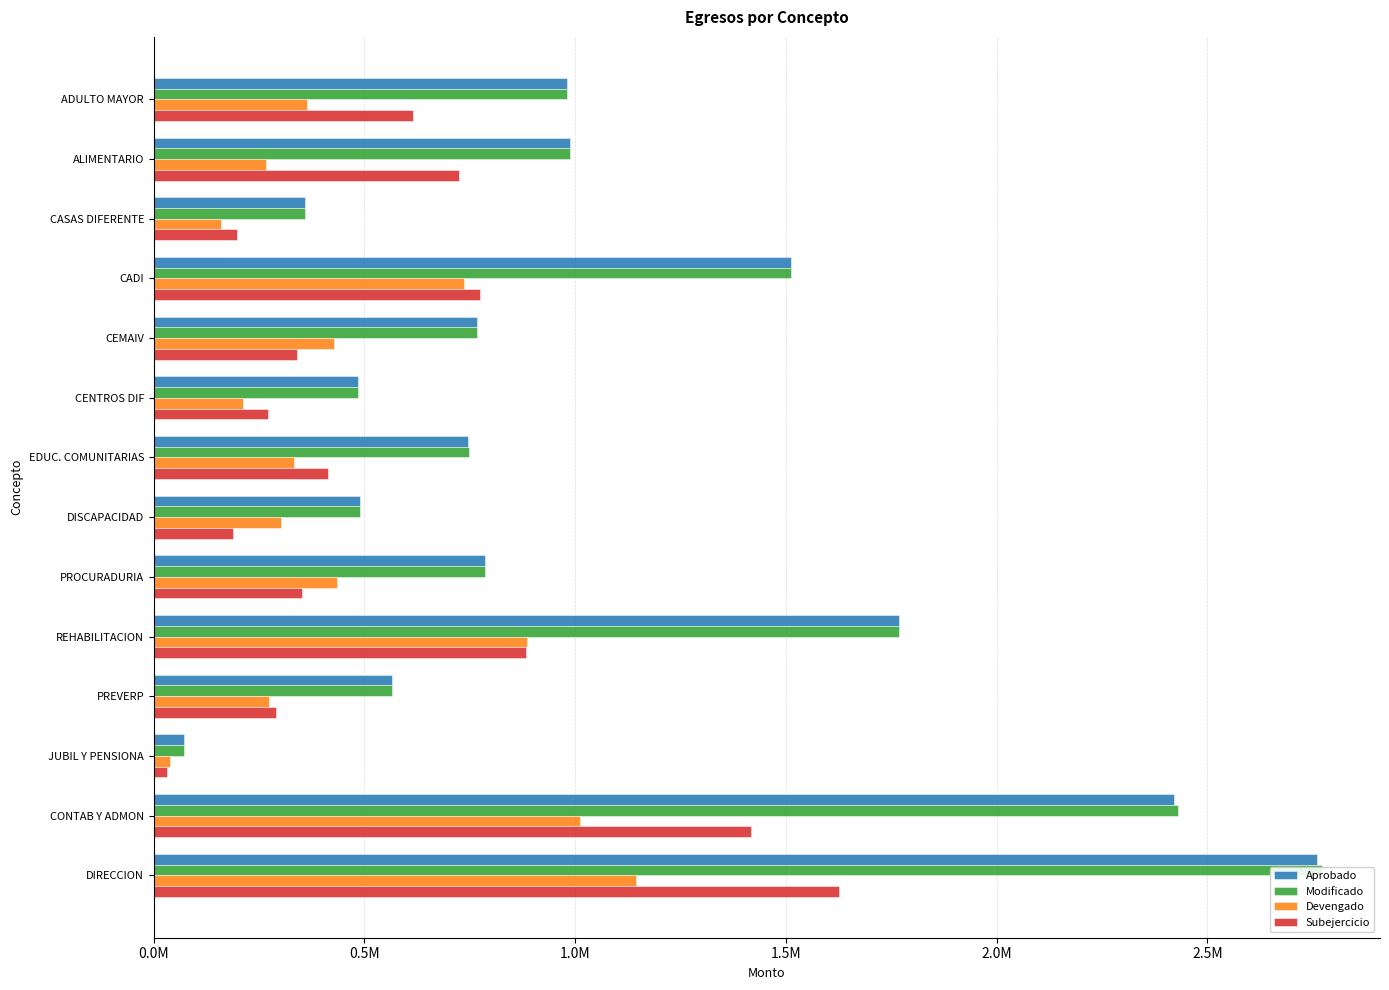

Reading left to right, transcribe all the data shown in this chart.

Aprobado: 979792.3	988606.0	358266.6	1512487.7	766579.3	483533.6	746301.0	488817.5	785121.3	1768246.9	564758.2	70541.5	2421021.7	2761111.7
Modificado: 979792.3	988606.0	358266.6	1512487.7	766579.3	483533.6	747315.0	488817.5	785121.3	1768246.9	564758.2	70541.5	2430085.7	2771033.7
Devengado: 364132.9	265452.4	160316.6	737248.6	427752.9	211736.4	333097.0	301069.1	433952.8	885799.1	273760.6	38953.6	1012114.9	1144233.3
Subejercicio: 615659.4	723153.7	197950.0	775239.2	338826.4	271797.2	414218.0	187748.4	351168.5	882447.8	290997.6	31587.8	1417970.9	1626800.4